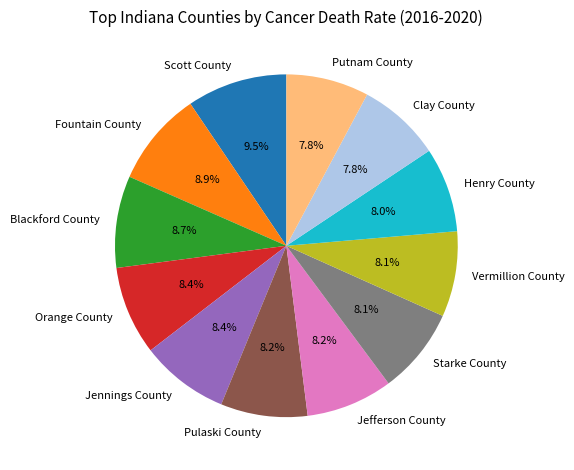

Is there a majority slice in this chart?

No